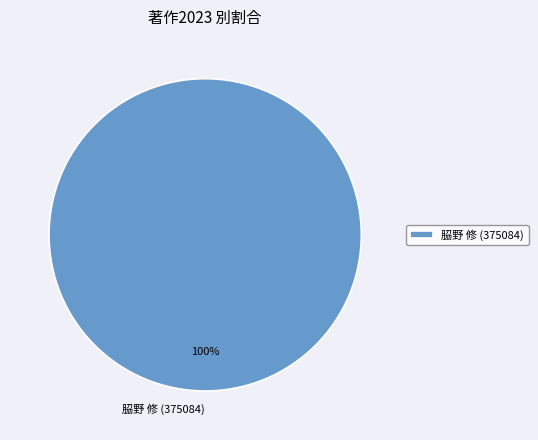

Rank the categories by value from lowest to highest.

𦚰野 修 (375084)